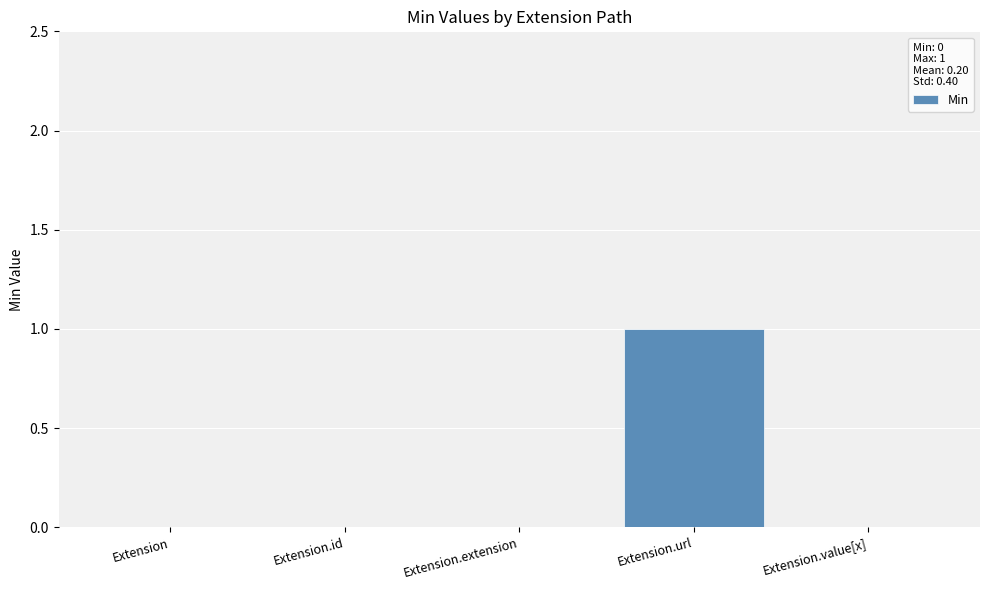

Which has a higher value, Extension or Extension.url?

Extension.url